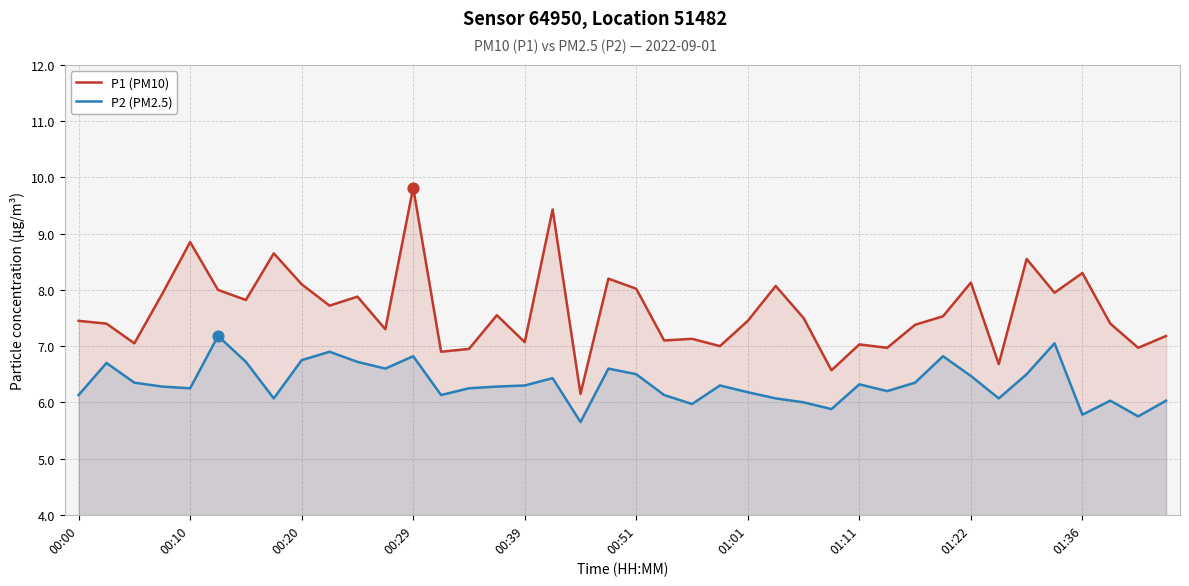

Which series reaches the maximum Y coordinate?

P1 (PM10)